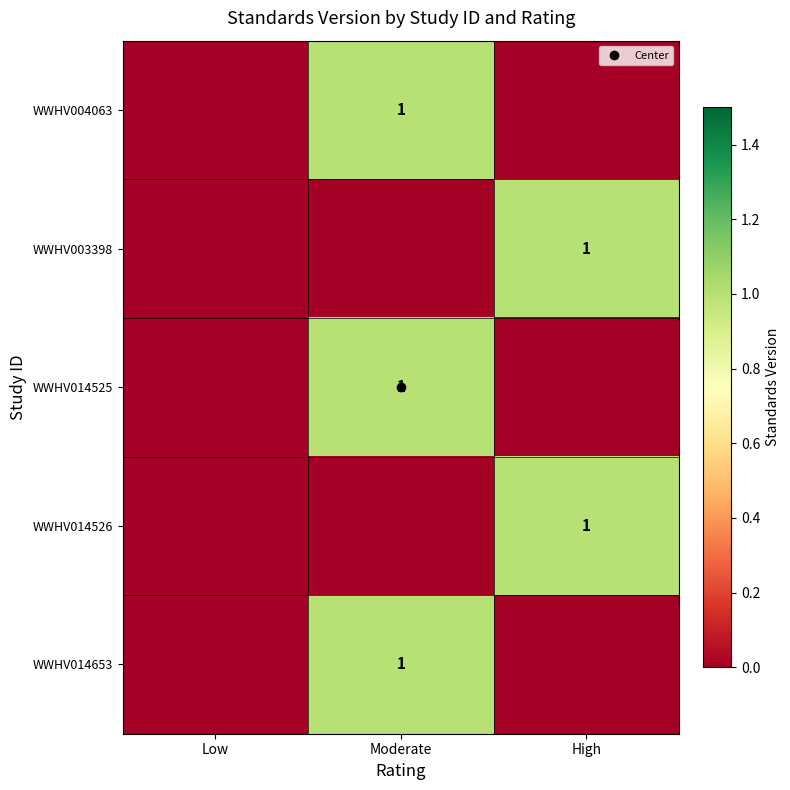

Rank the series by their maximum value, from lowest to highest.

WWHV004063, WWHV003398, WWHV014525, WWHV014526, WWHV014653